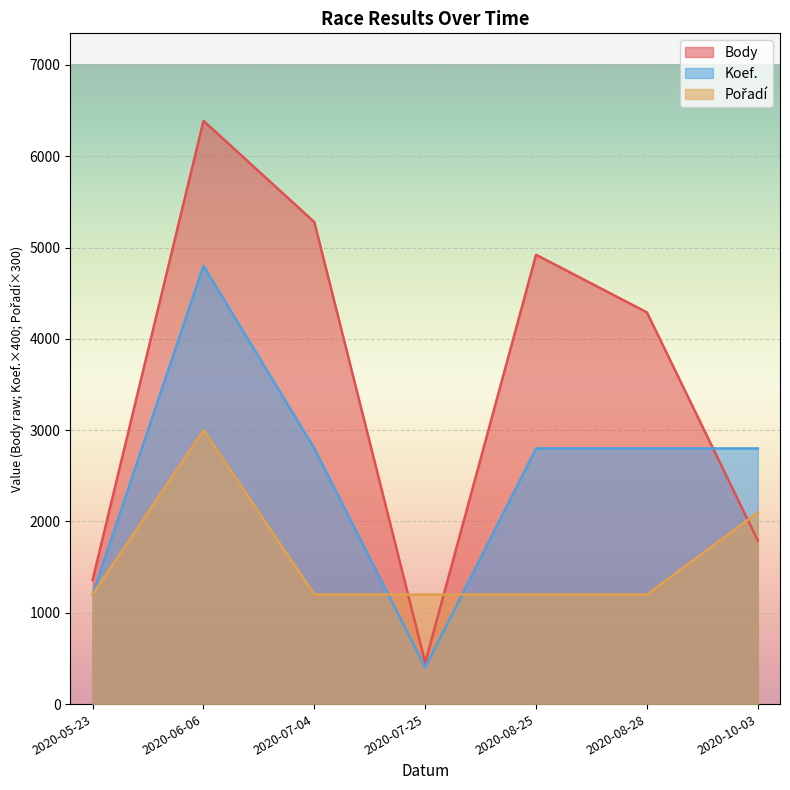

Reading right to left, extract all data points from this chart.

Body: 1791	4290	4921	453	5279	6388	1360
Koef.: 2800	2800	2800	400	2800	4800	1200
Pořadí: 2100	1200	1200	1200	1200	3000	1200